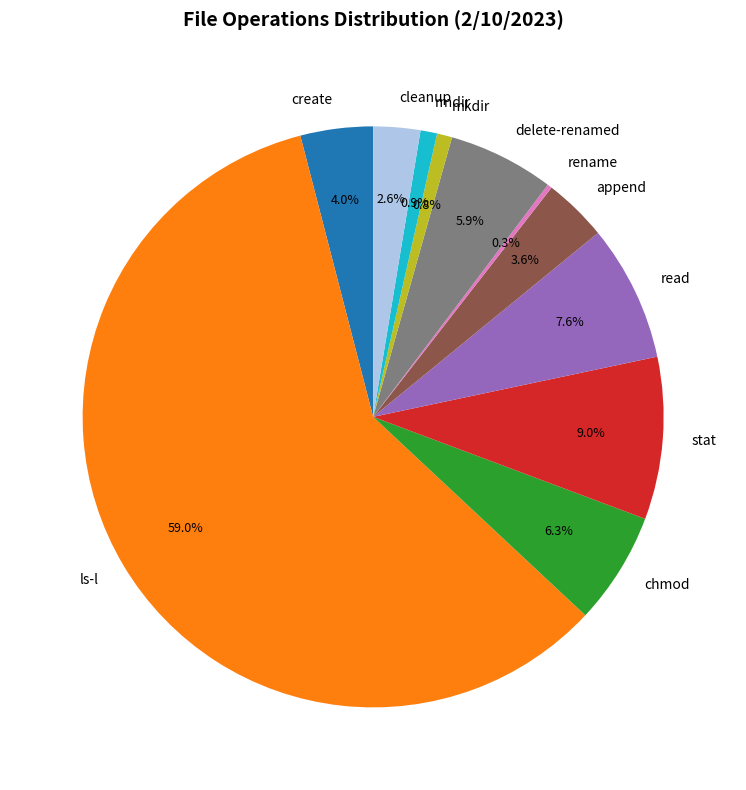

Which slice is the largest?

ls-l